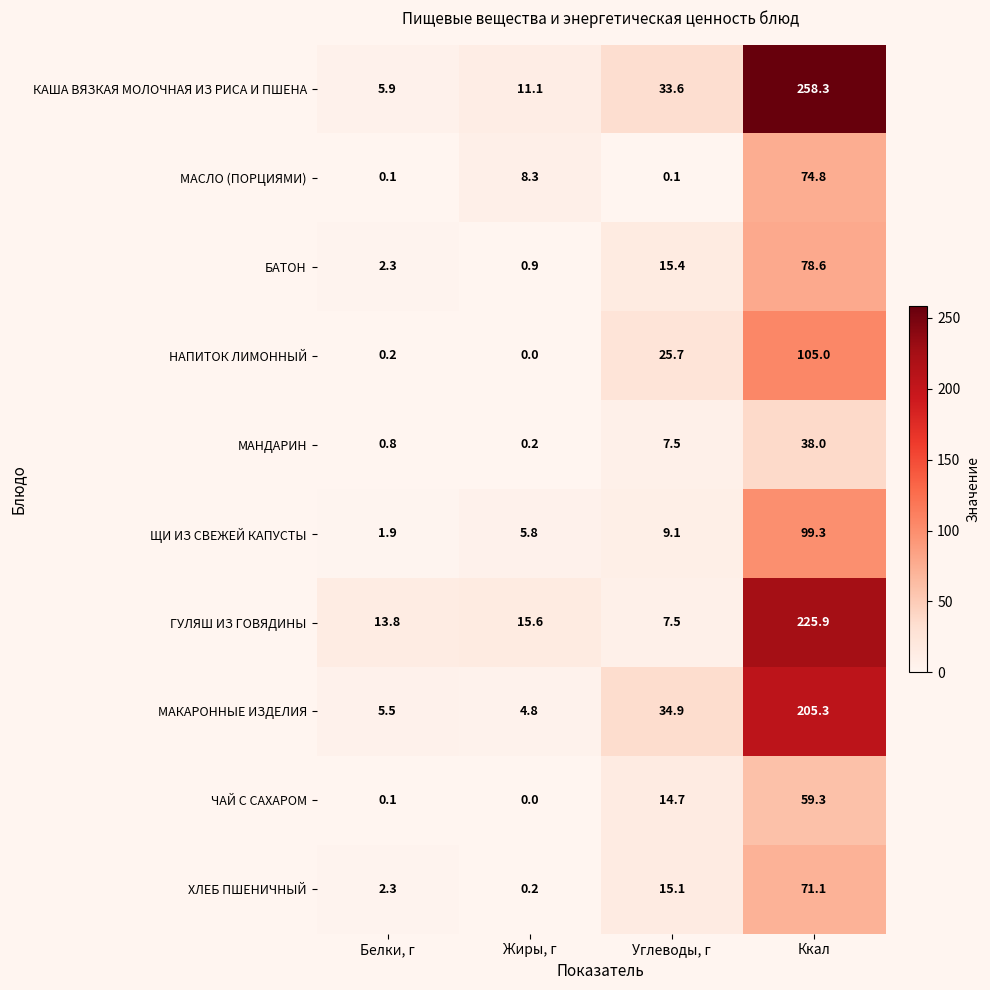

At which label does МАКАРОННЫЕ ИЗДЕЛИЯ reach its peak?

Ккал